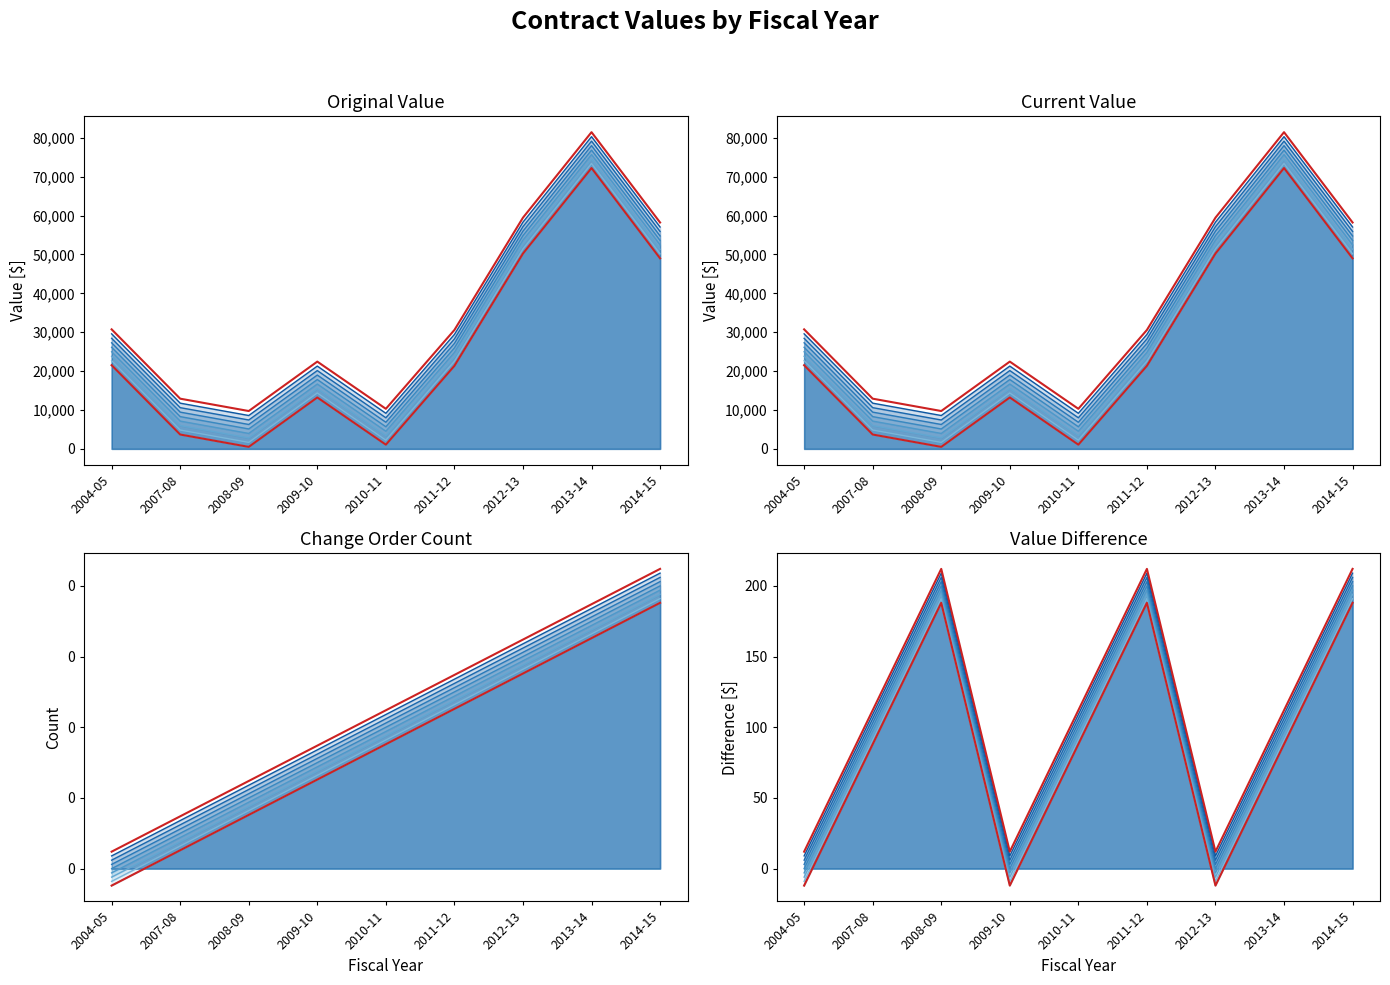

Between 2012-13 and 2011-12, which series saw the biggest shift?

original_value